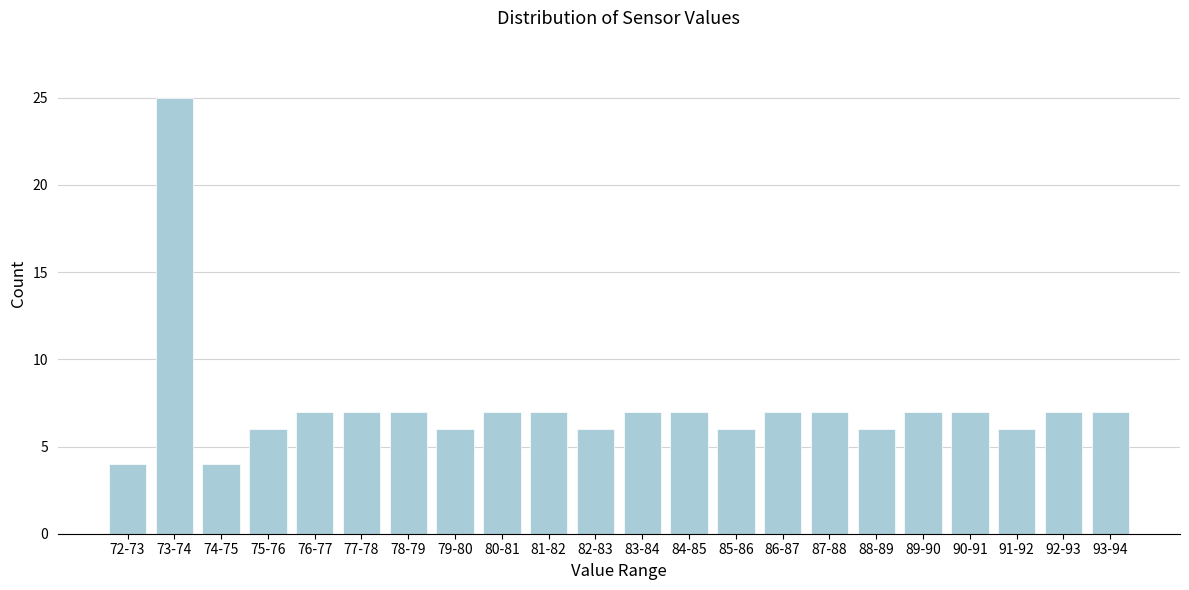

Reading left to right, what are all the values shown in this chart?

72-73=4	73-74=25	74-75=4	75-76=6	76-77=7	77-78=7	78-79=7	79-80=6	80-81=7	81-82=7	82-83=6	83-84=7	84-85=7	85-86=6	86-87=7	87-88=7	88-89=6	89-90=7	90-91=7	91-92=6	92-93=7	93-94=7